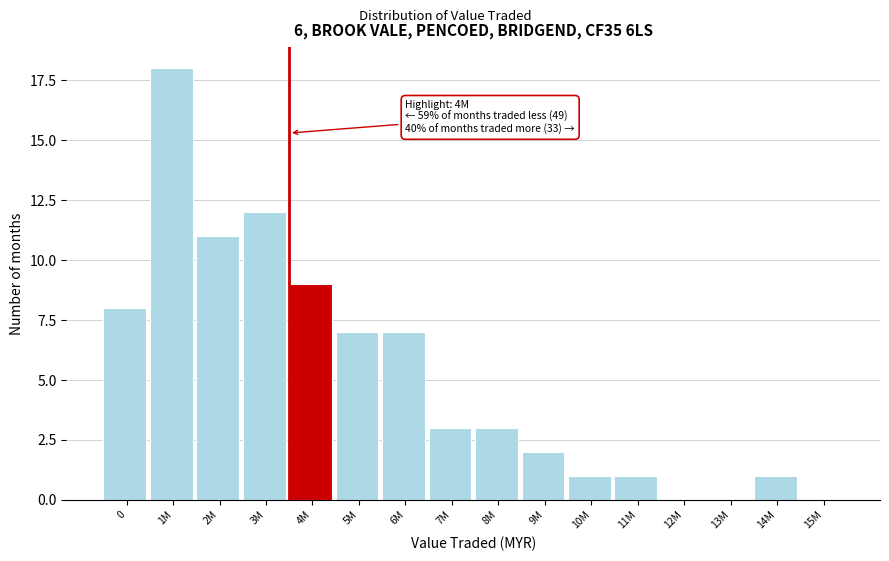

Reading right to left, extract all data points from this chart.

15M=0	14M=1	13M=0	12M=0	11M=1	10M=1	9M=2	8M=3	7M=3	6M=7	5M=7	4M=9	3M=12	2M=11	1M=18	0=8